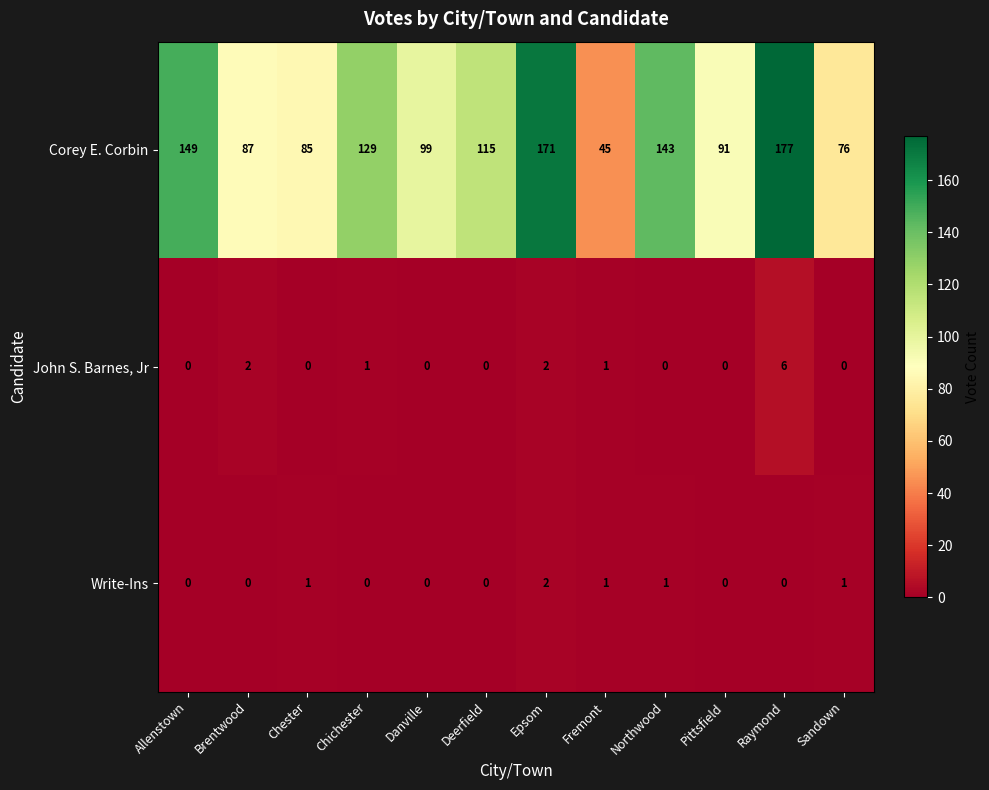

Which series has the largest range (max minus min)?

Corey E. Corbin